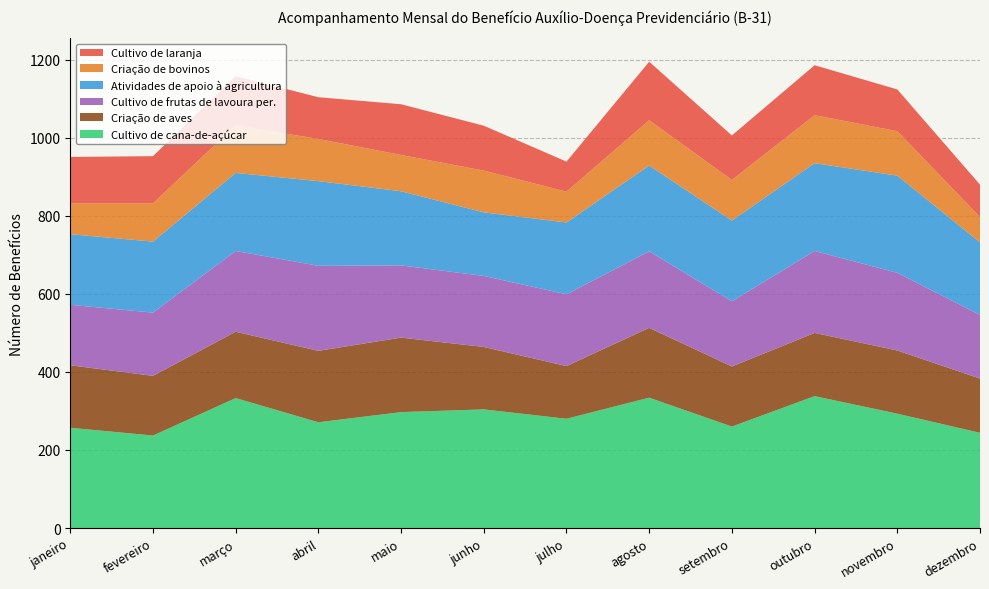

Reading left to right, list all the values displayed in this chart.

Cultivo de cana-de-açúcar: 257	237	333	271	297	304	280	334	260	338	293	244
Criação de aves: 160	153	170	183	191	160	135	179	154	162	162	139
Cultivo de frutas de lavoura per.: 155	162	207	218	185	182	184	196	167	210	199	163
Atividades de apoio à agricultura: 181	182	200	217	190	163	184	220	207	225	249	186
Criação de bovinos: 79	98	122	108	93	107	79	116	104	123	114	65
Cultivo de laranja: 119	121	126	107	130	115	77	150	114	128	107	83